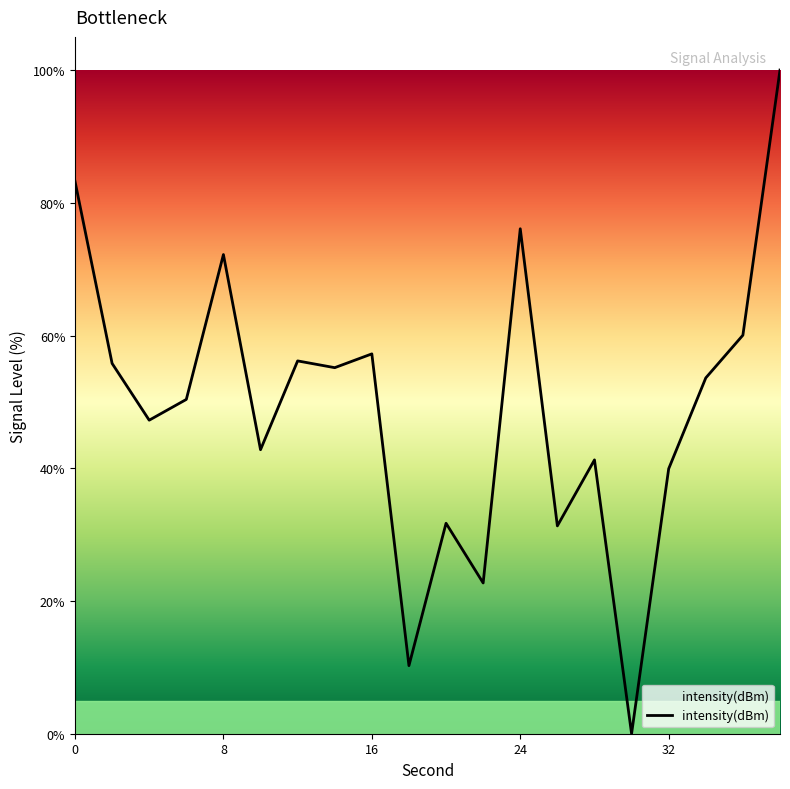

What is the difference between the maximum and minimum values?

100.0